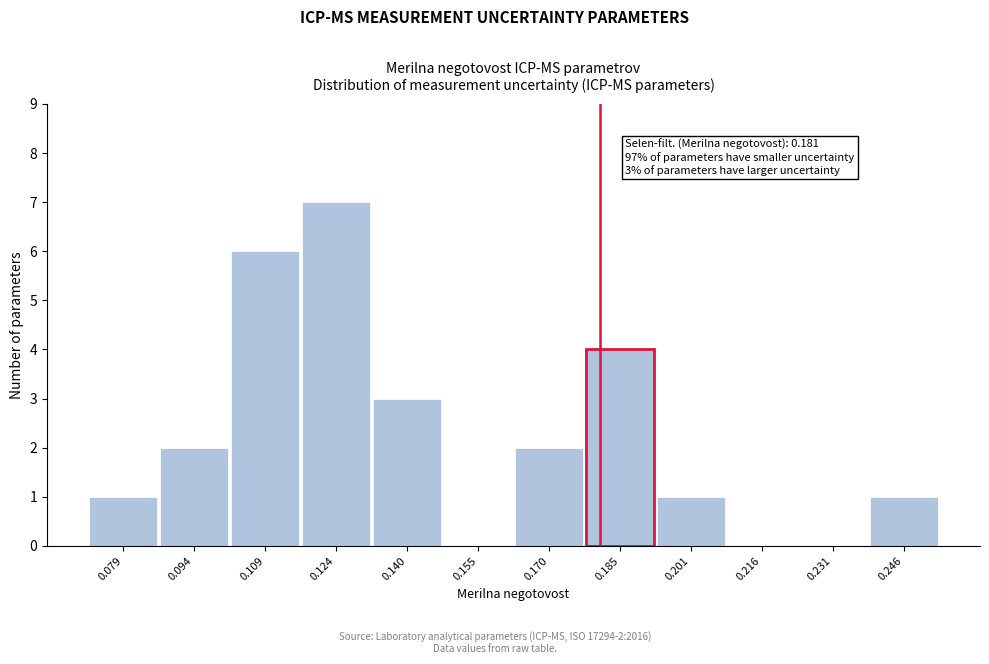

Over which range of the x-axis is the bar tallest?

0.116 to 0.132